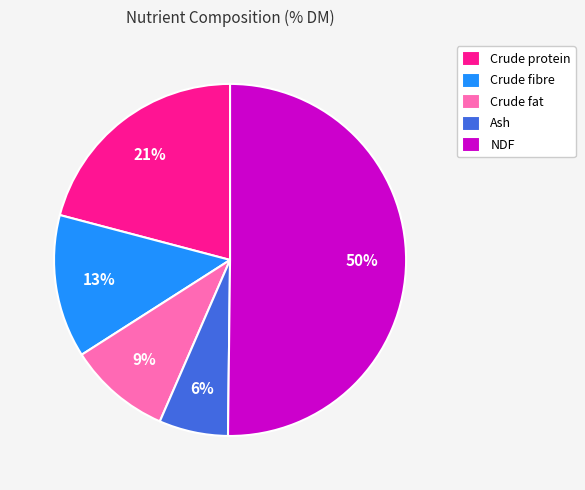

Does Crude fibre represent more than half of the total?

No